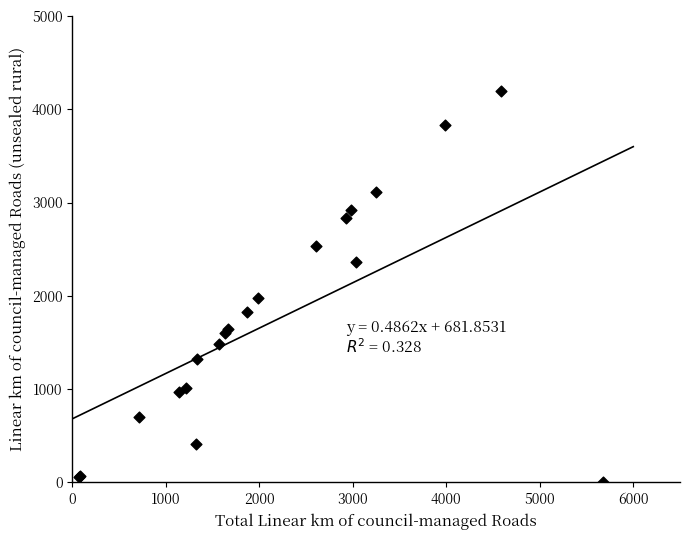

What Y value in the scatter plot is closest to 2099?

1977.0